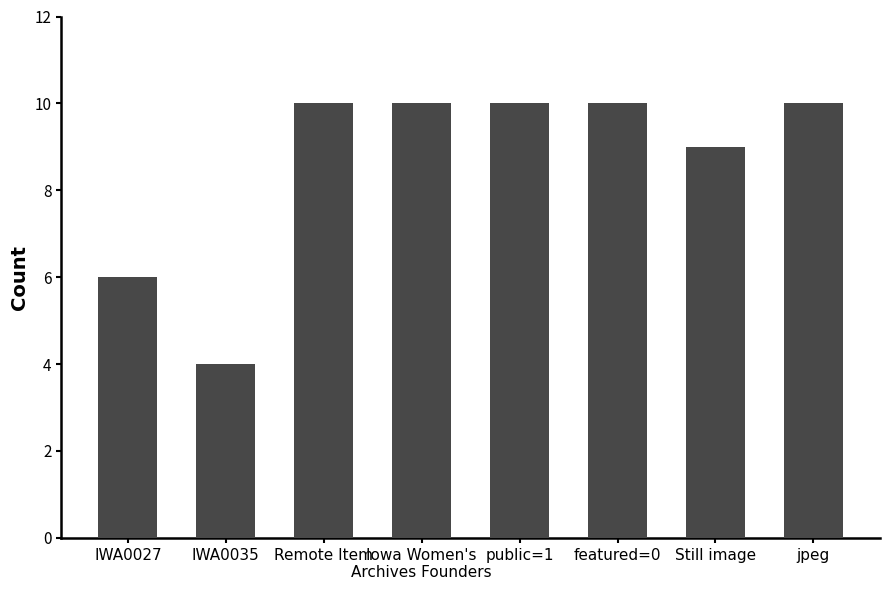

Is it true that the value at IWA0027 is 1?

False